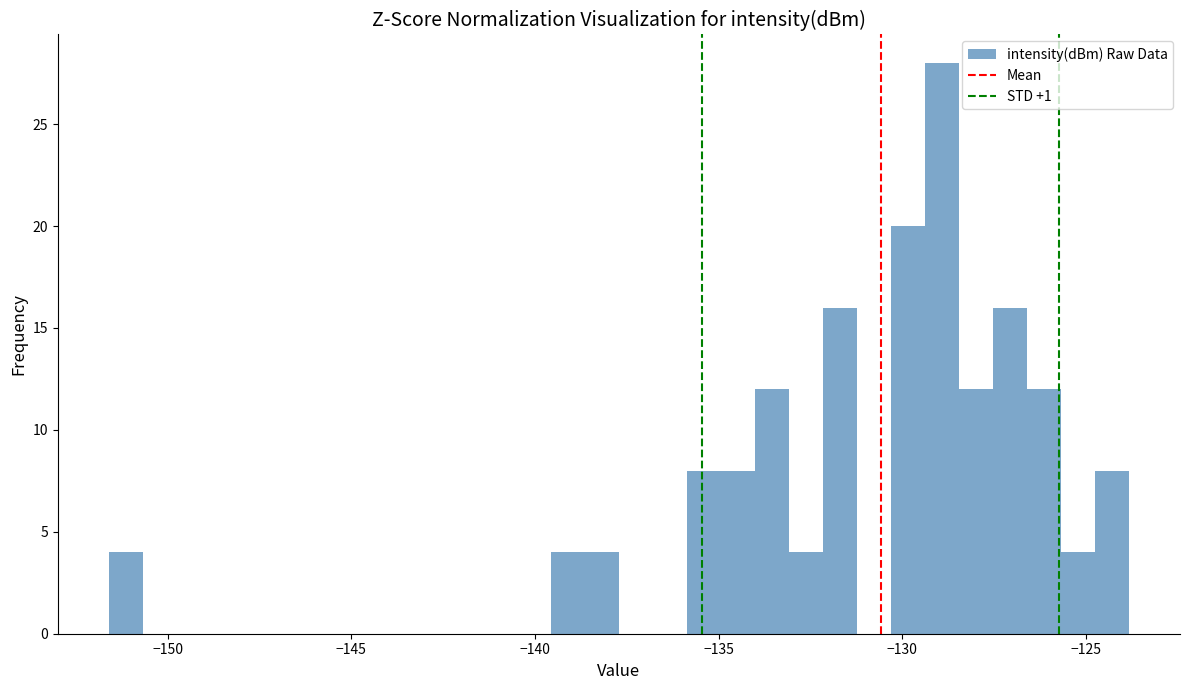

Read against the x-axis, roughly where is the centre of the tallest bar?

-129.0